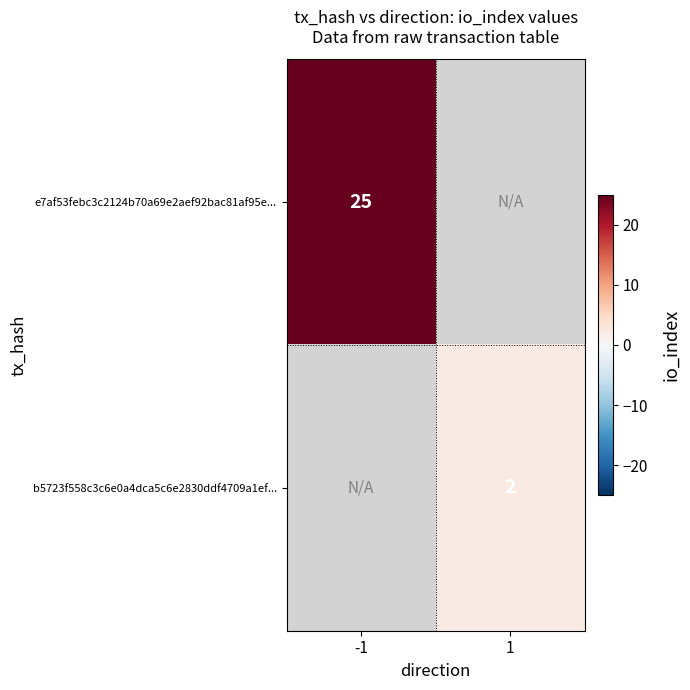

The b5723f558c3c6e0a4dca5c6e2830ddf4709a1ef... series shows 2 at 1. True or false?

True